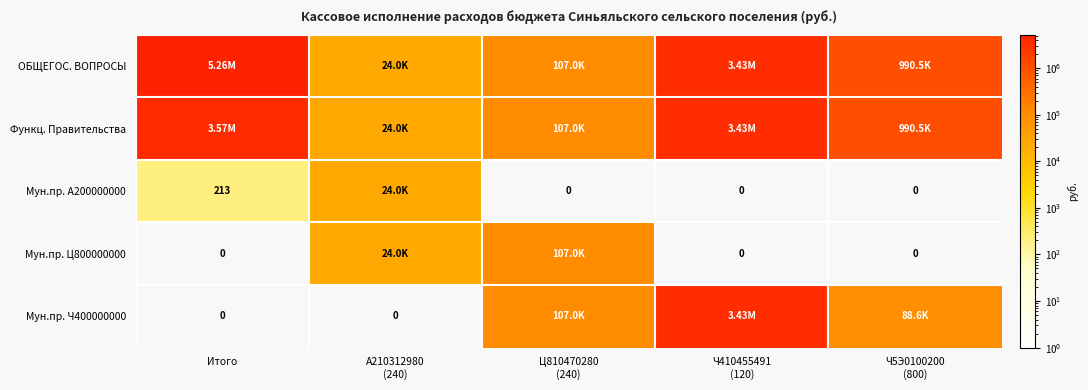

What is the spread (max minus min) of values at Ч410455491
(120)?

3434797.0